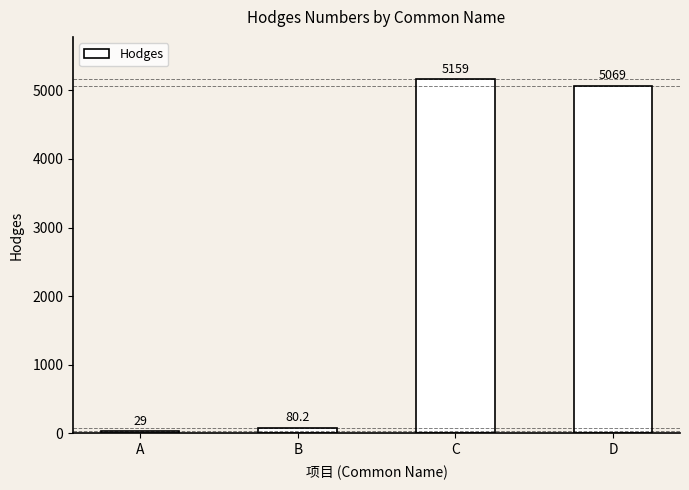

What is the difference between the values at D and A?

5040.0